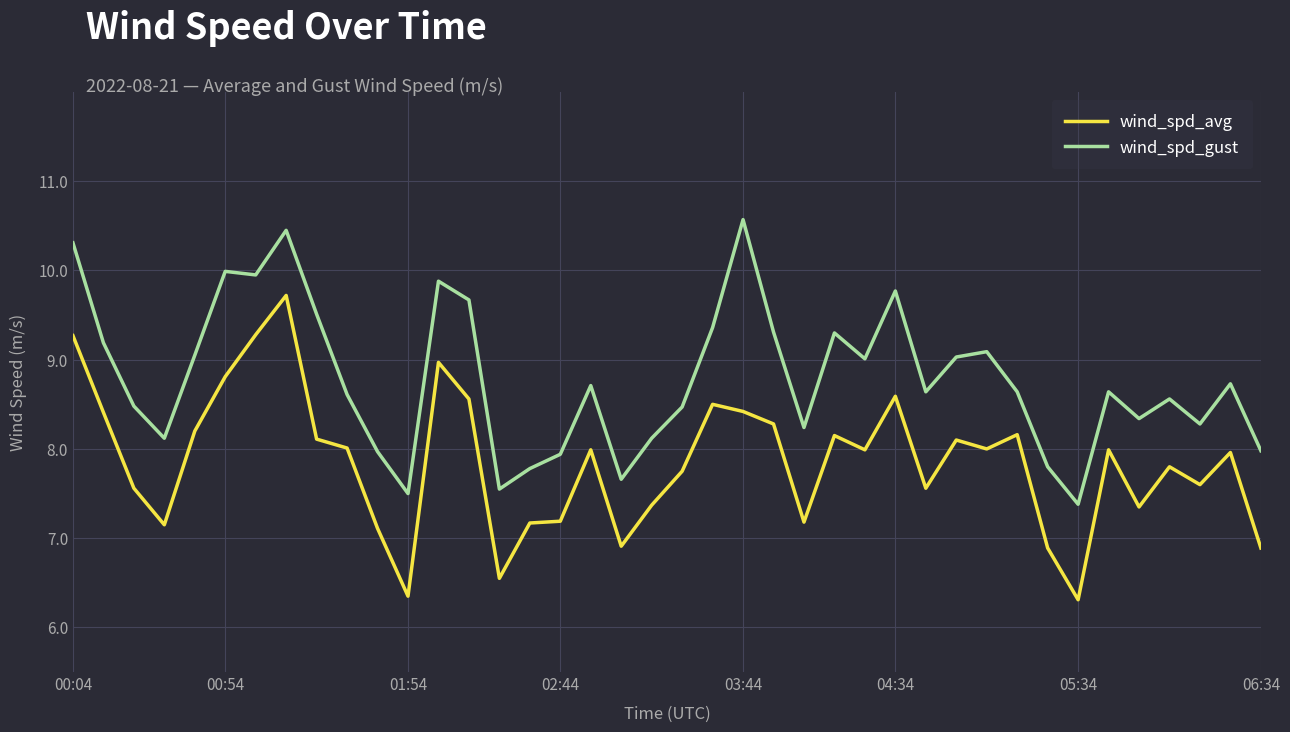

List the series in order of their overall mean, lowest first.

wind_spd_avg, wind_spd_gust